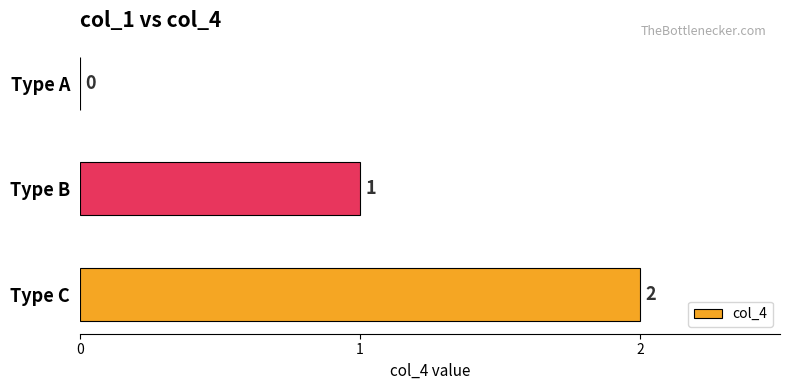

Are the bars horizontal?

Yes